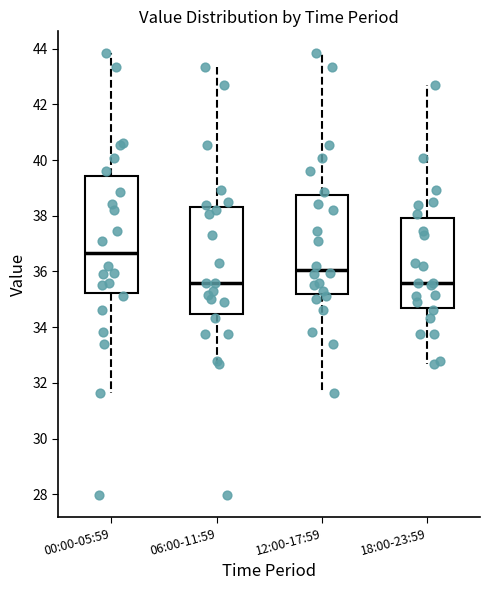

Comparing the boxes themselves (not the whiskers), which one is the tallest?

00:00-05:59